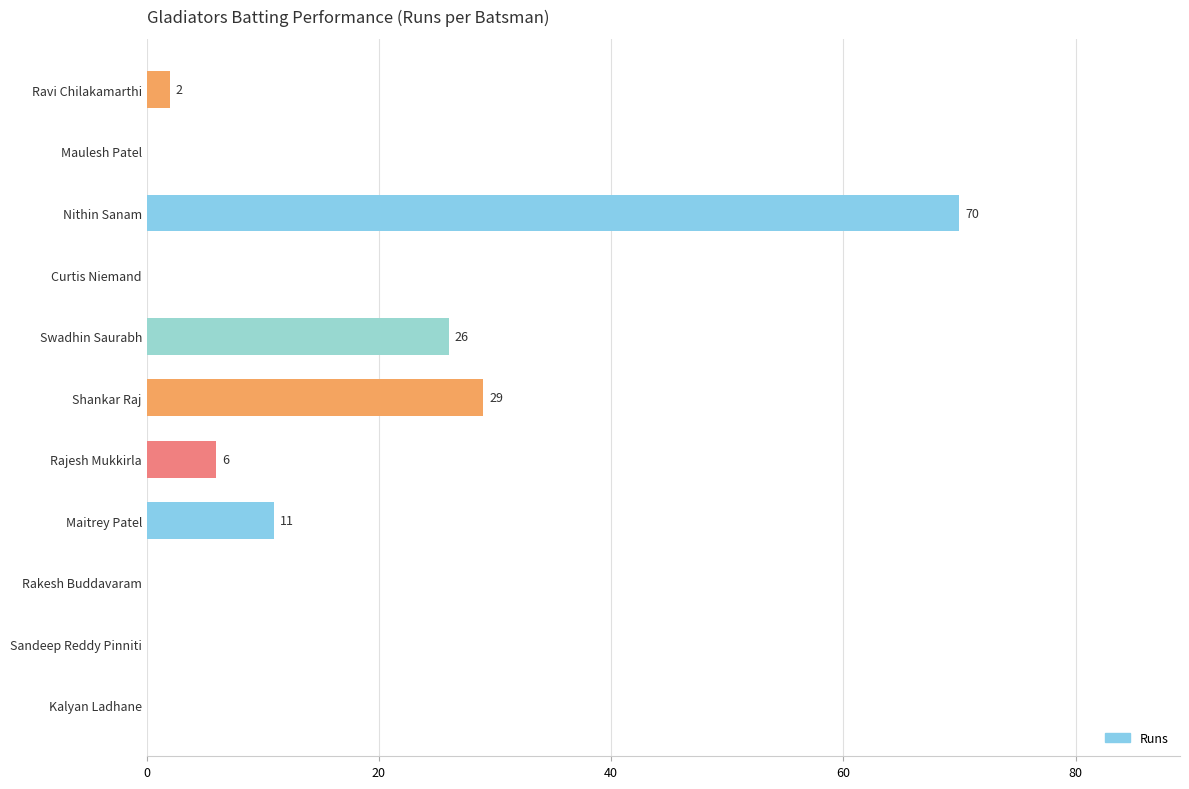

What is the sum of the values at Rajesh Mukkirla and Ravi Chilakamarthi?

8